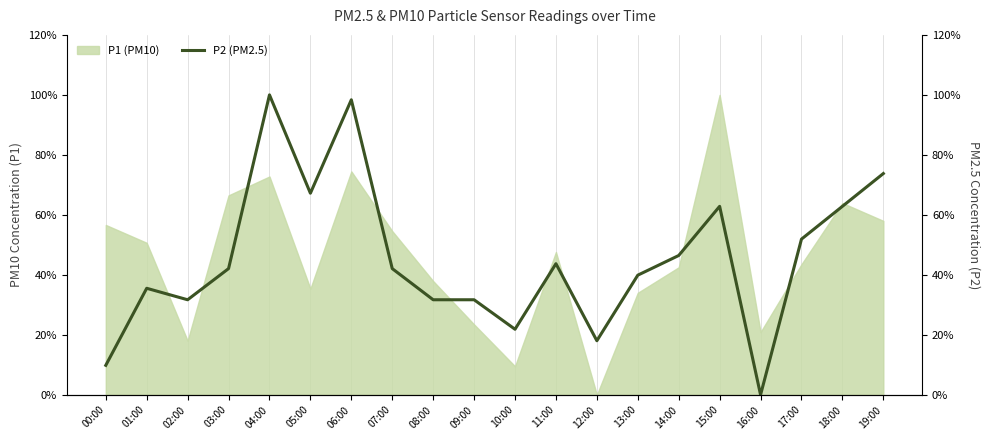

What is the label of the 17th point from the left?

16:00